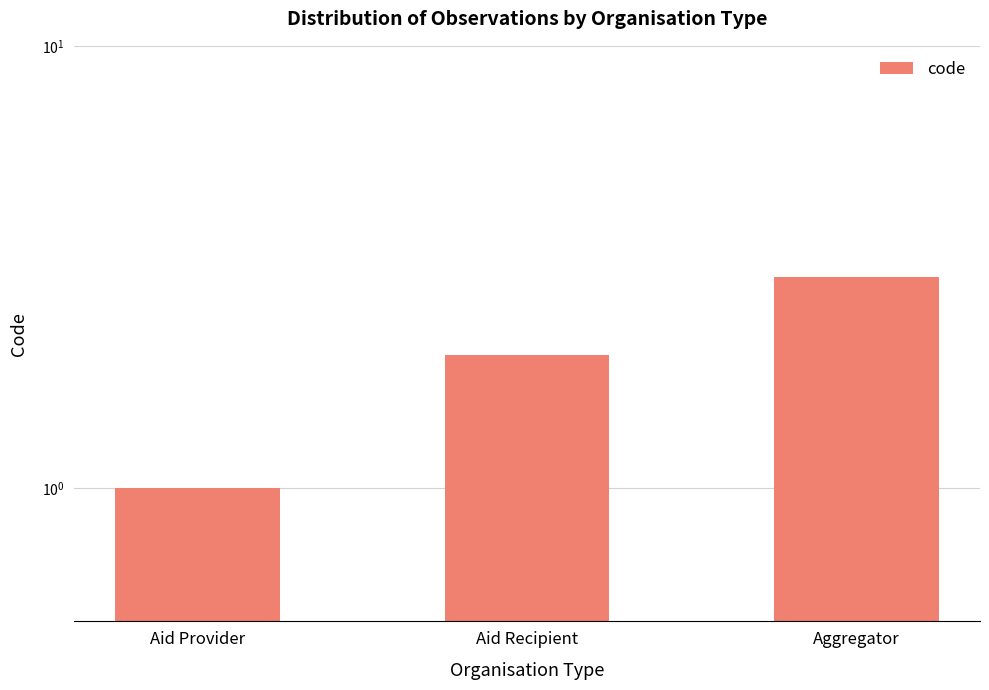

Where is the data nearest to the value 2?

Aid Recipient